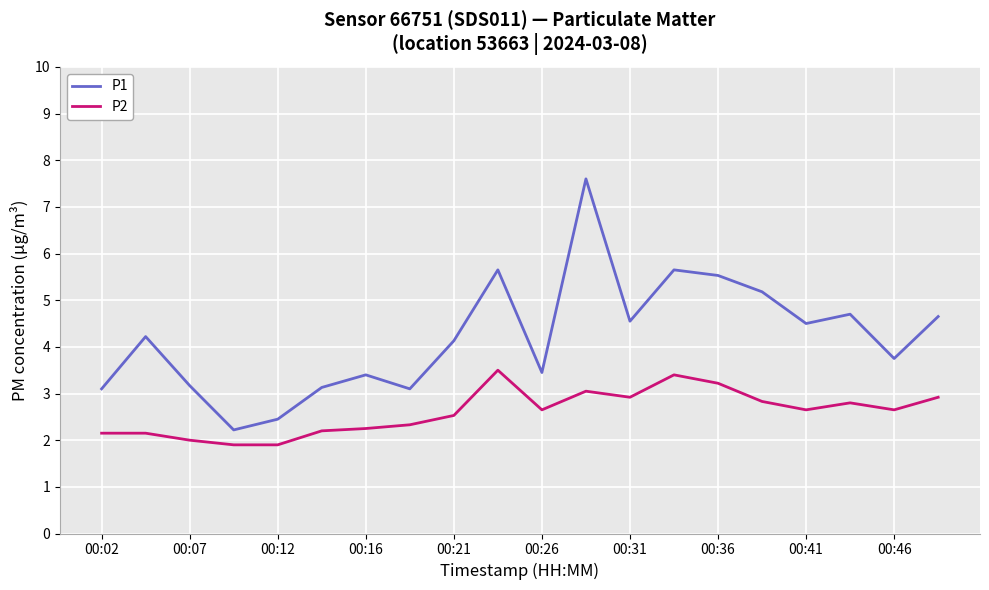

What is the lowest value of the P2 series?

1.9